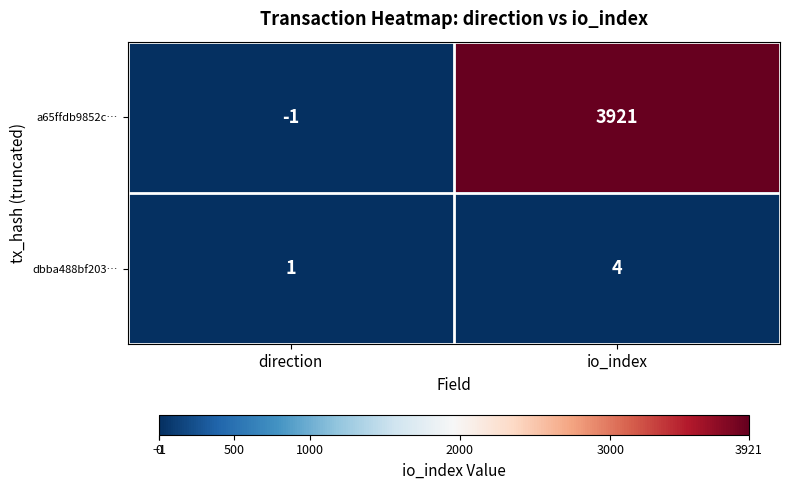

Reading left to right, what are all the values shown in this chart?

a65ffdb9852c…: direction=-1	io_index=3921
dbba488bf203…: direction=1	io_index=4